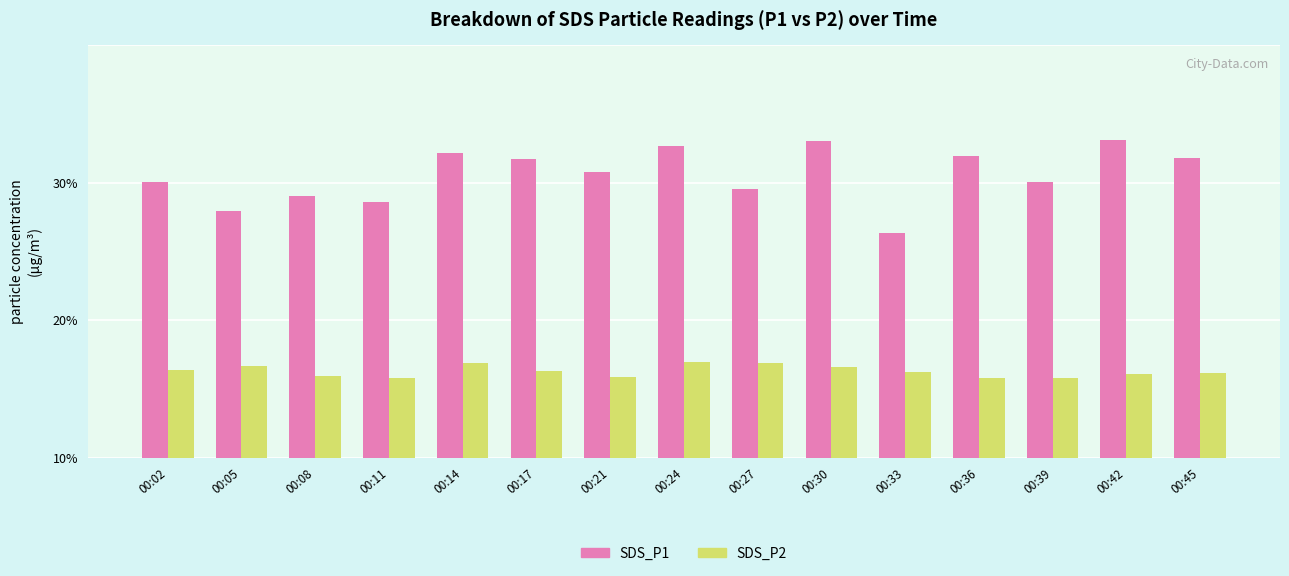

Rank the series at 00:05 from lowest to highest value.

SDS_P2, SDS_P1